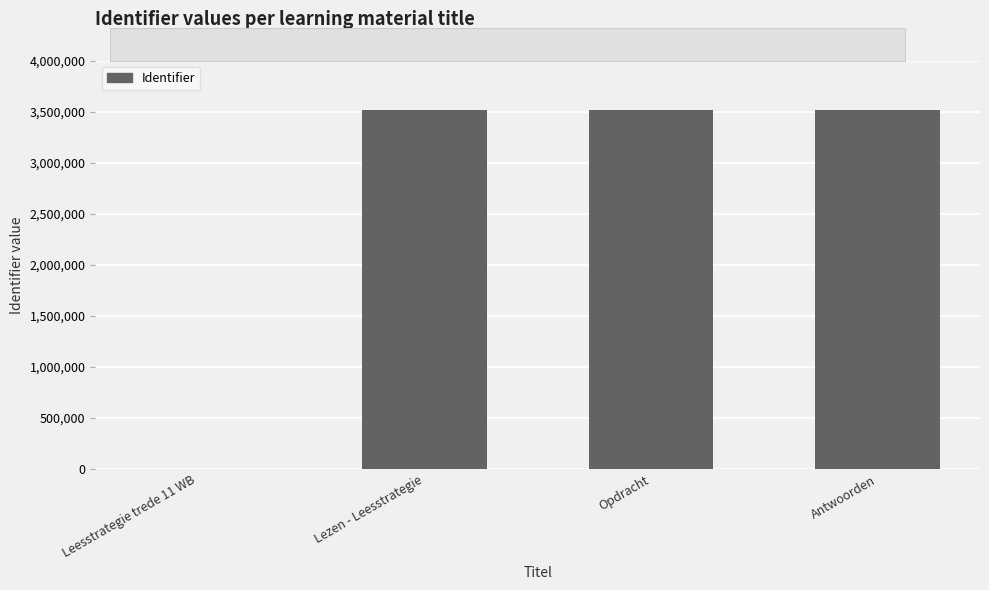

What is the sum of all values?

10552392